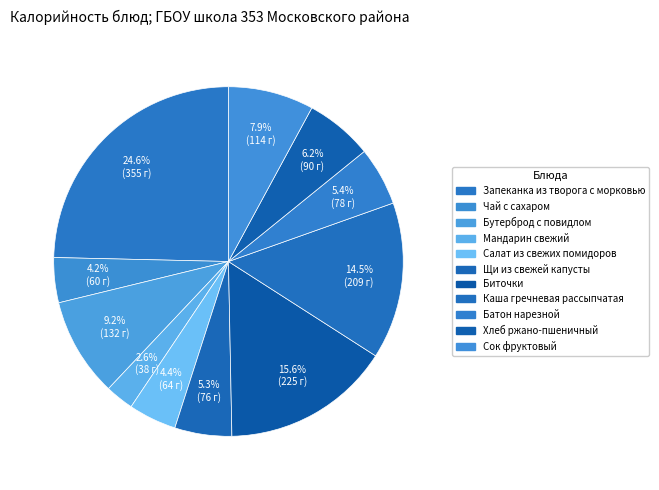

Approximately how many times larger is the value at Мандарин свежий compared to Чай с сахаром?

0.6